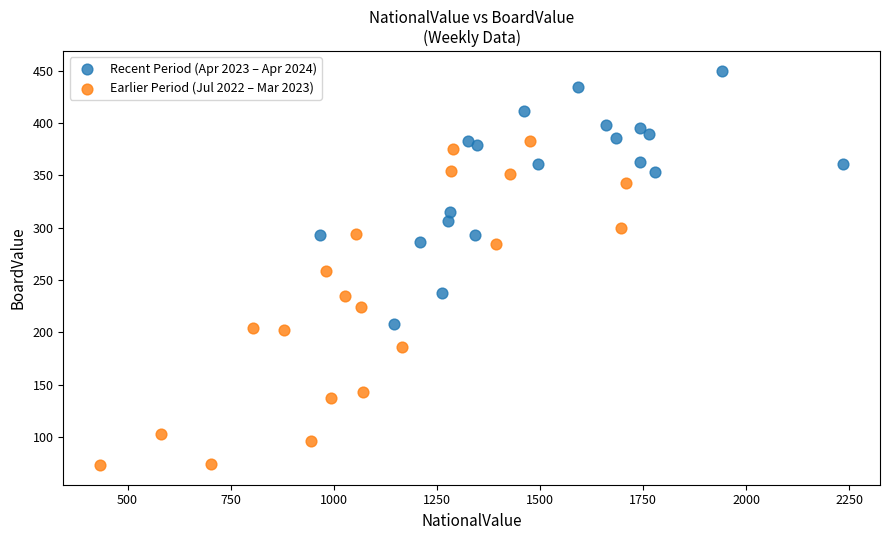

Which series reaches the minimum Y coordinate?

Earlier Period (Jul 2022 – Mar 2023)